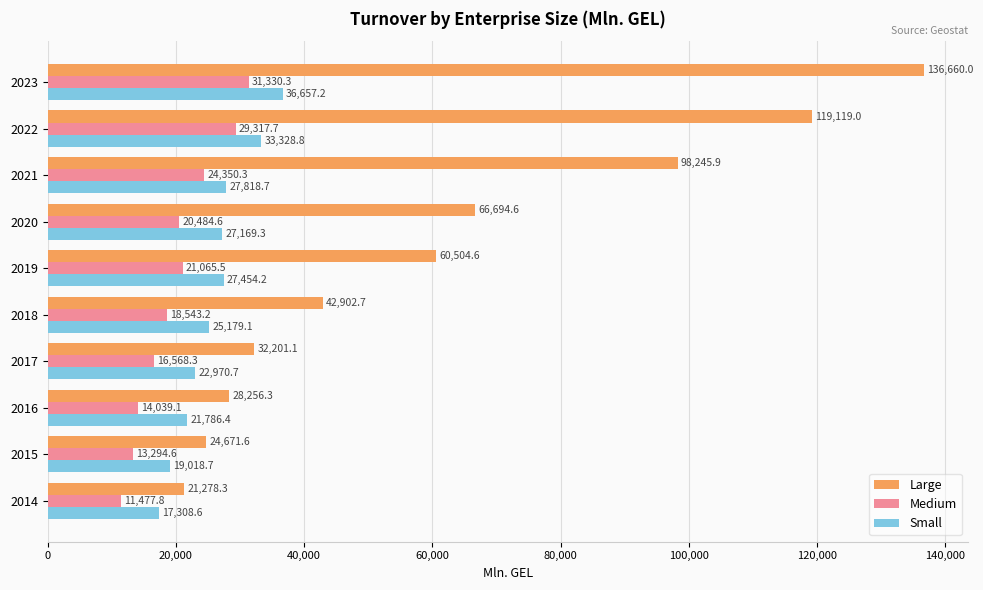

Count the number of data series in this chart.

3